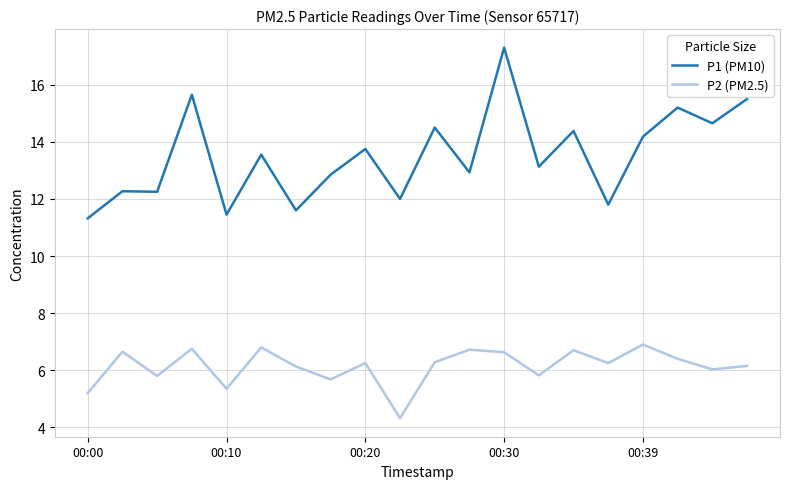

True or false: P1 (PM10) and P2 (PM2.5) cross at least once.

False